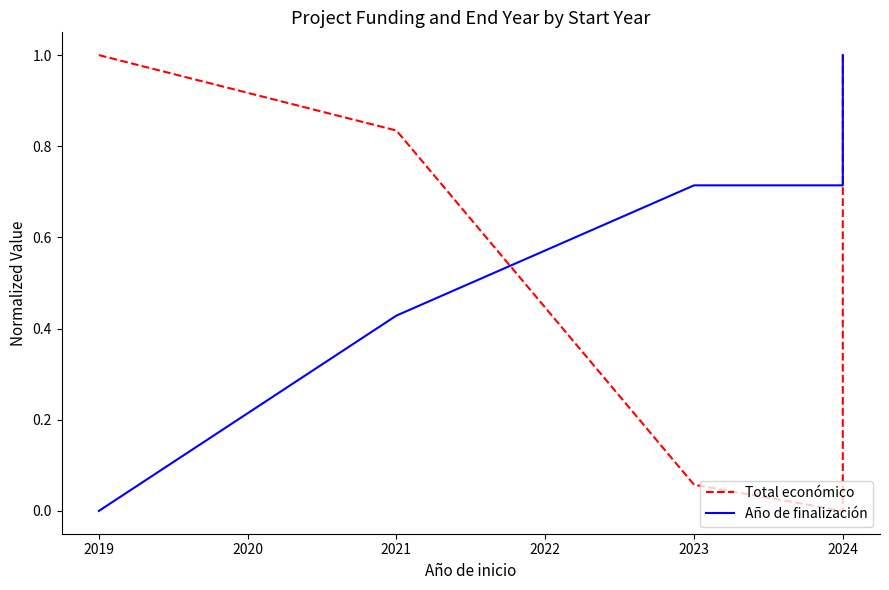

What is the greatest value displayed?

1.0